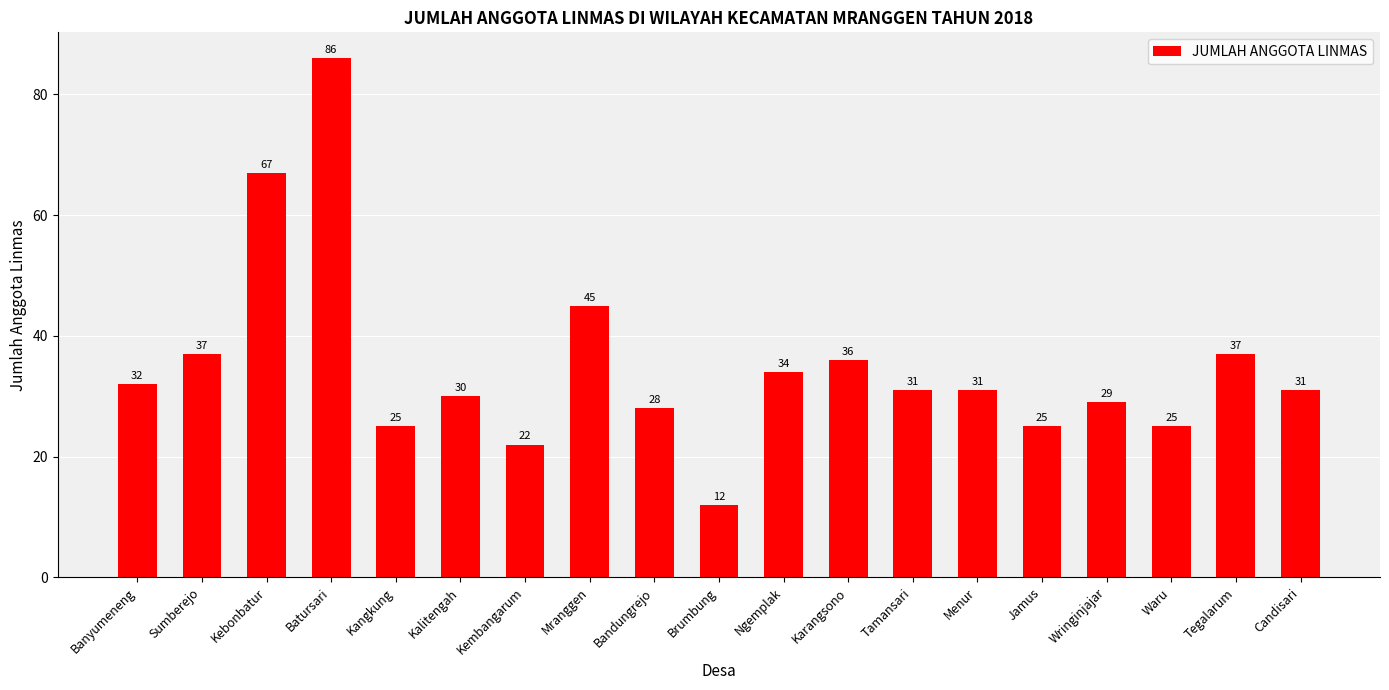

What is the difference between the maximum and minimum values?

74